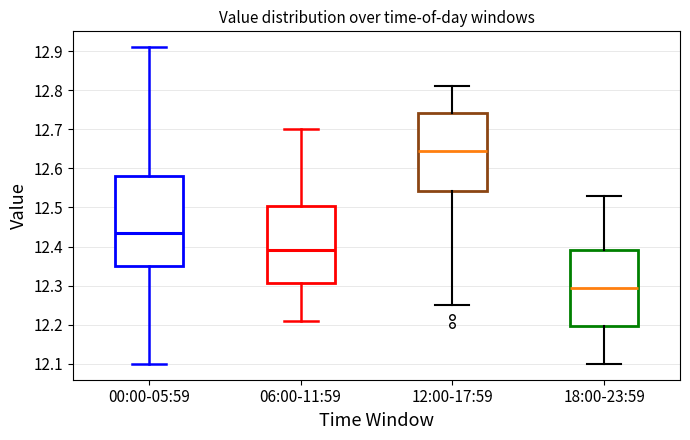

Where is the upper edge of the box for 12:00-17:59 on the y-axis? The values are not printed on the chart, so give them approximately, as read against the axis.

12.74